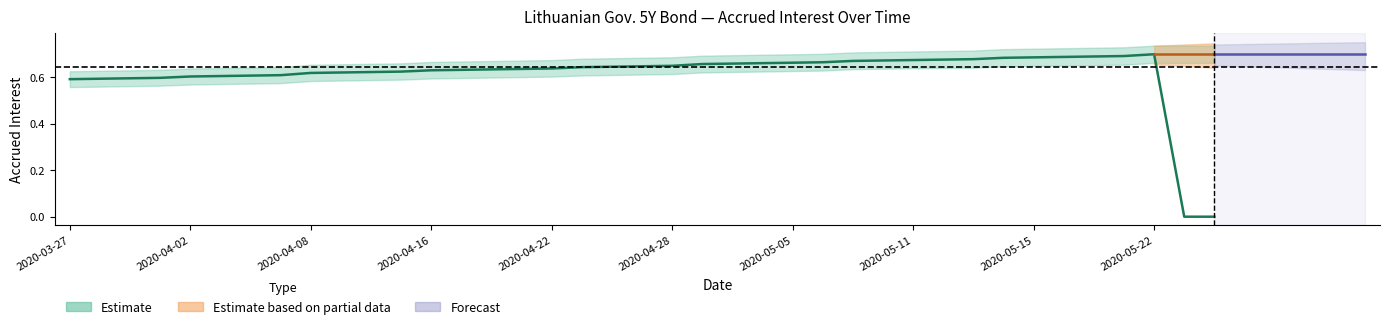

Reading left to right, what are all the values shown in this chart?

2020-03-27=0.6	2020-03-30=0.6	2020-03-31=0.6	2020-04-01=0.6	2020-04-02=0.6	2020-04-03=0.6	2020-04-06=0.6	2020-04-07=0.6	2020-04-08=0.6	2020-04-09=0.6	2020-04-14=0.6	2020-04-15=0.6	2020-04-16=0.6	2020-04-17=0.6	2020-04-20=0.6	2020-04-21=0.6	2020-04-22=0.6	2020-04-23=0.6	2020-04-24=0.6	2020-04-27=0.6	2020-04-28=0.6	2020-04-29=0.7	2020-04-30=0.7	2020-05-04=0.7	2020-05-05=0.7	2020-05-06=0.7	2020-05-07=0.7	2020-05-08=0.7	2020-05-11=0.7	2020-05-12=0.7	2020-05-13=0.7	2020-05-14=0.7	2020-05-15=0.7	2020-05-18=0.7	2020-05-19=0.7	2020-05-20=0.7	2020-05-22=0.7	2020-05-25=0.0	2020-05-26=0.0